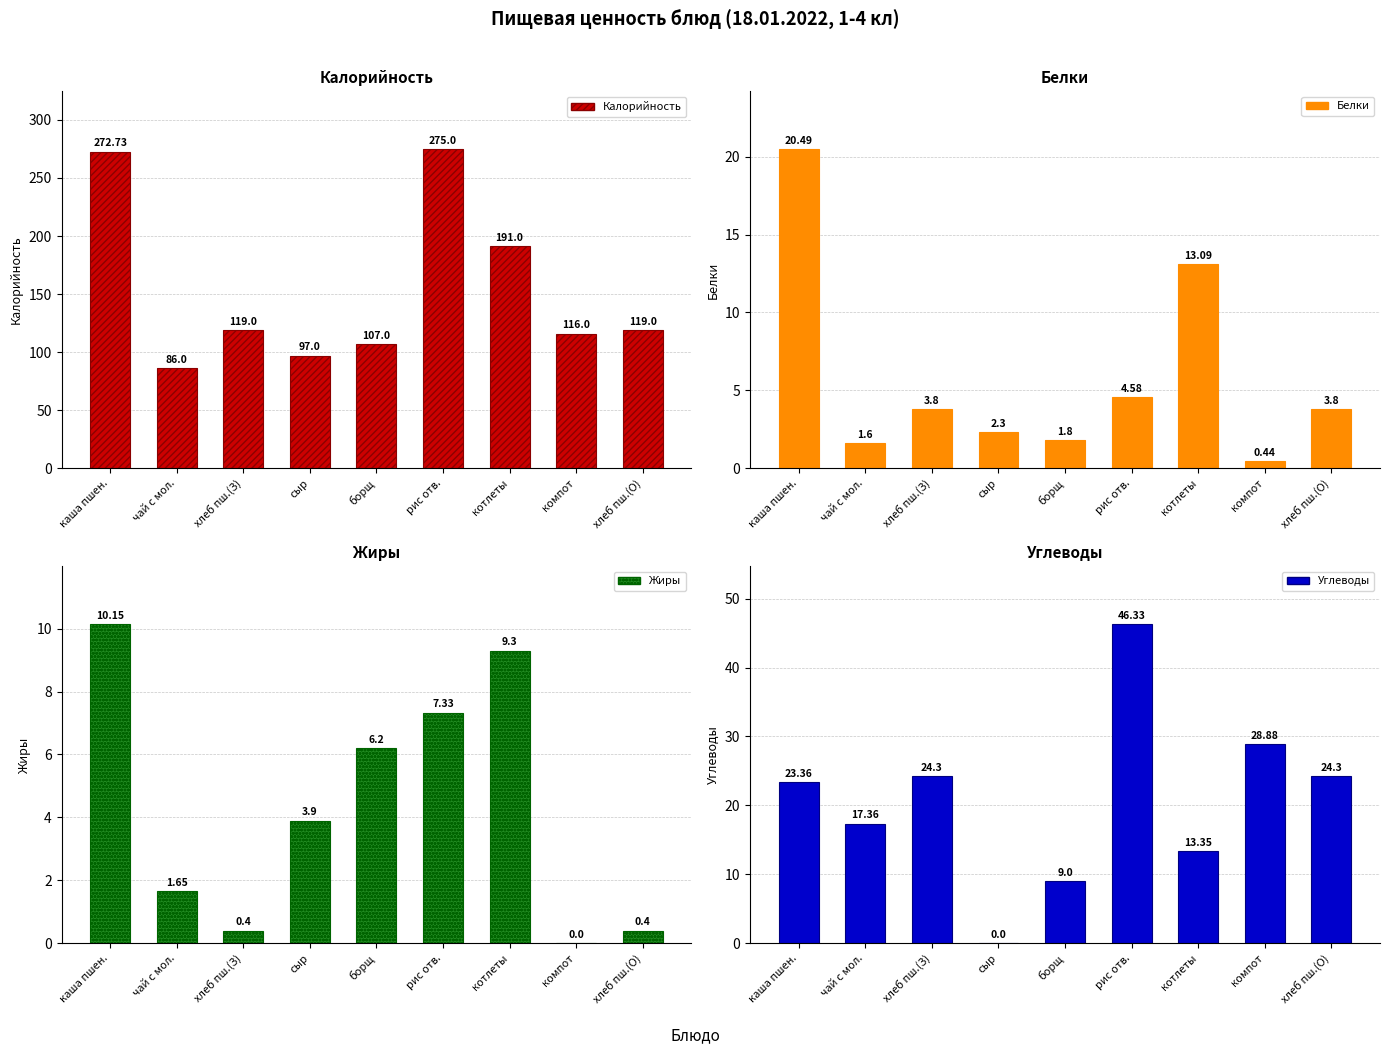

At which category is the sum across all series the highest?

рис отв.